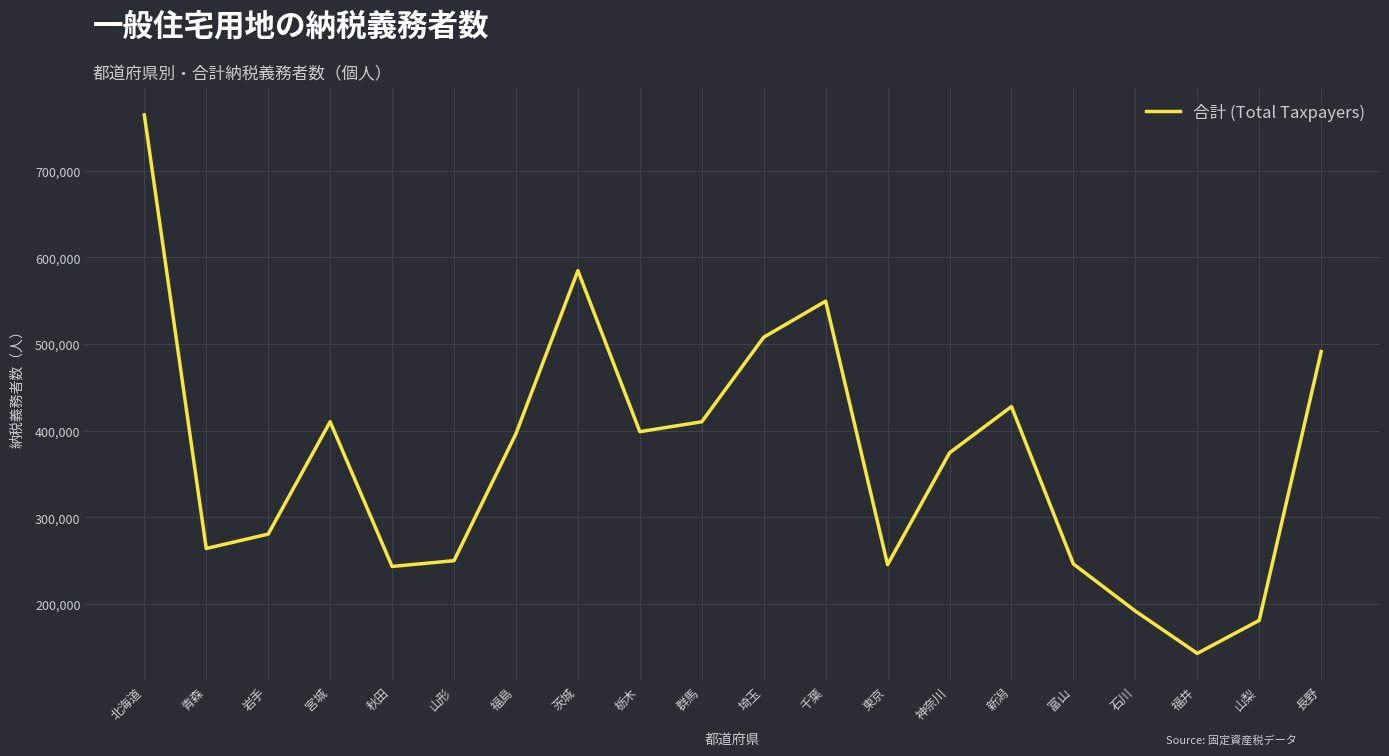

What is the difference between the values at 東京 and 秋田?

2066